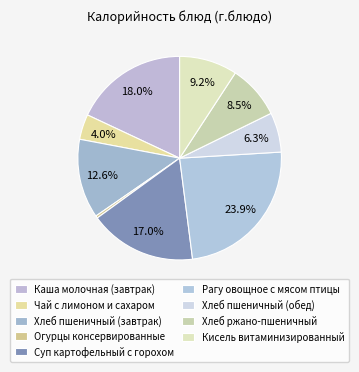

What portion of the pie excludes Суп картофельный с горохом?

83.0%